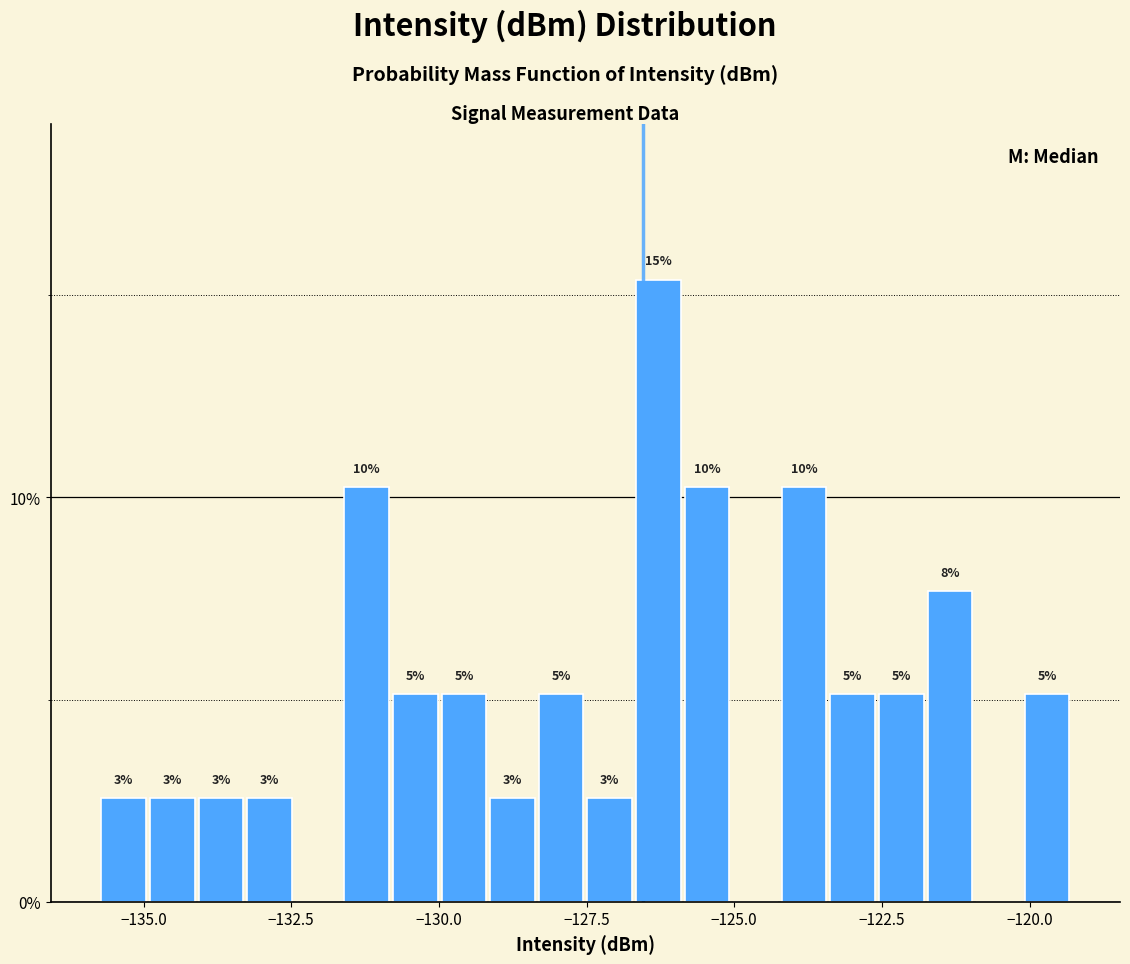

Around what value on the x-axis is the tallest bar? Give the approximate position of its centre, as read against the axis.

-126.5